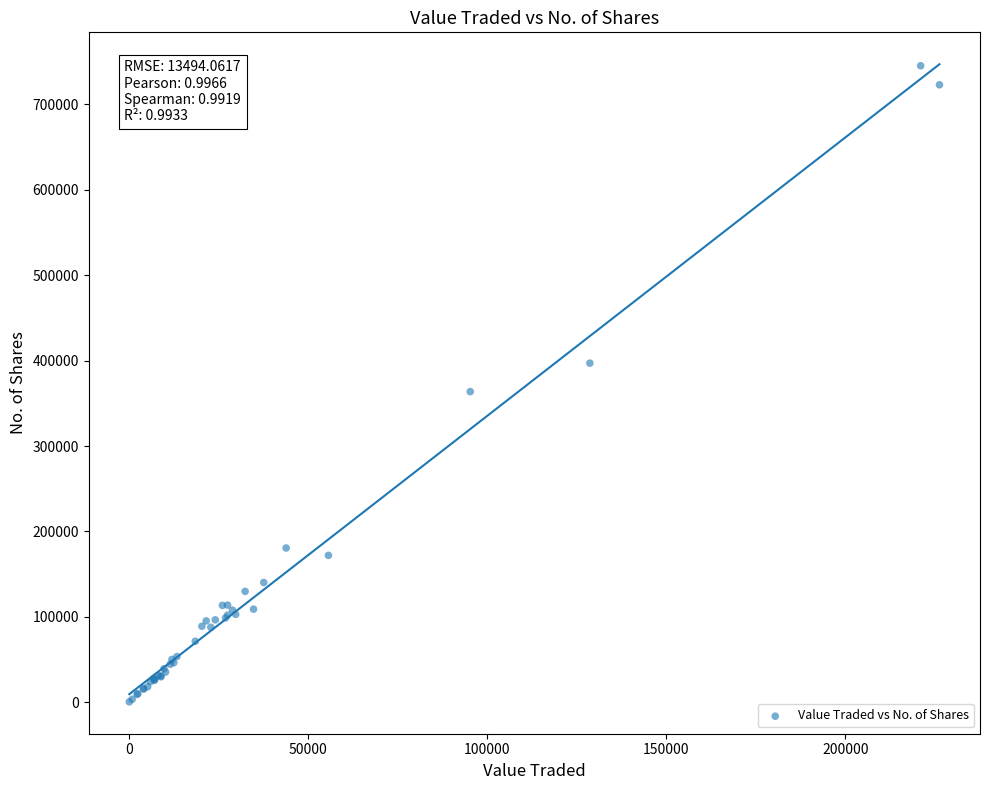

What Y value in the scatter plot is closest to 372833?

363679